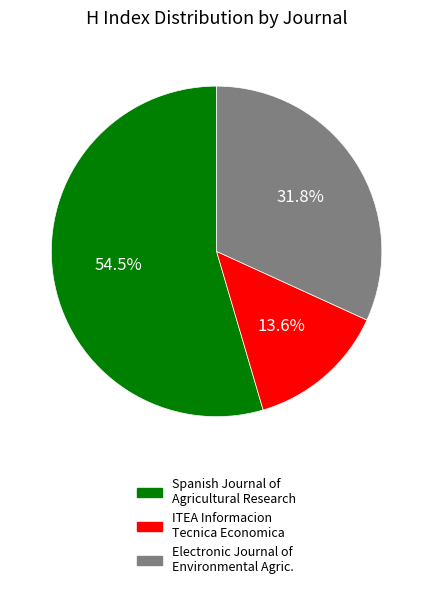

Does any single category account for the majority?

Yes